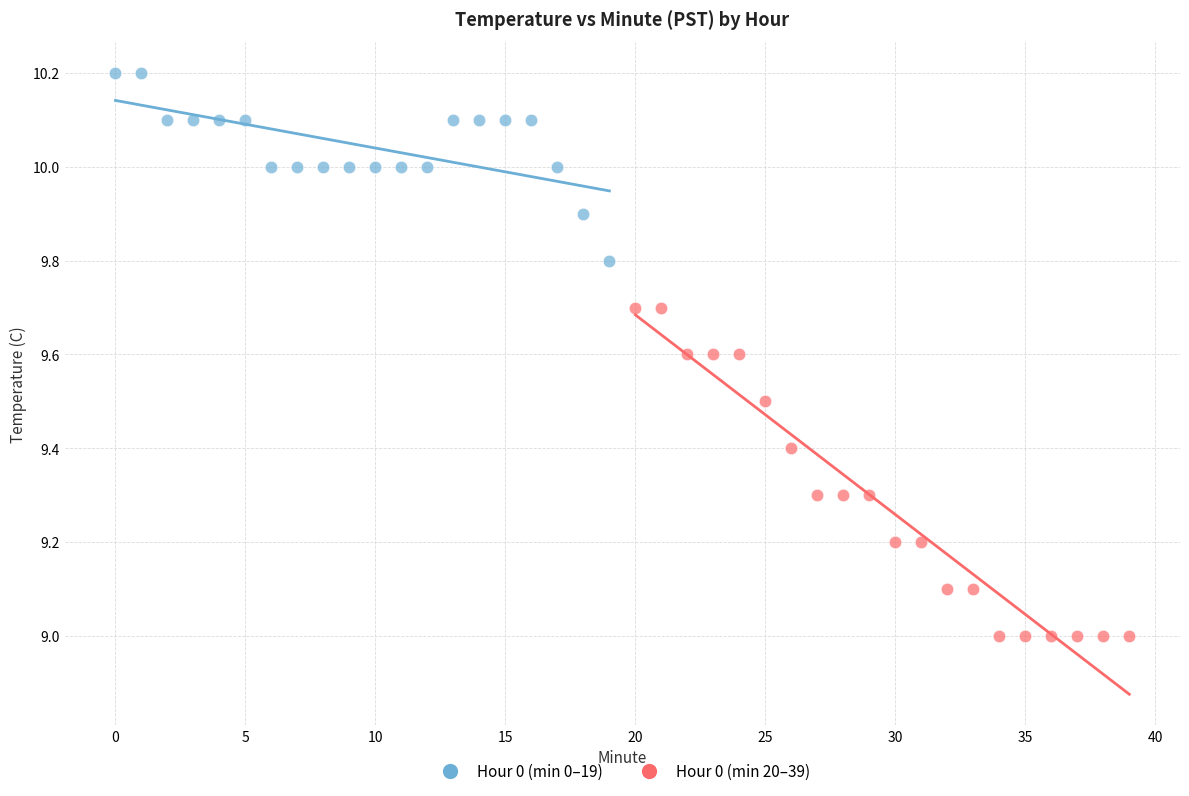

Which series reaches the minimum Y coordinate?

Hour 0 (min 20–39)